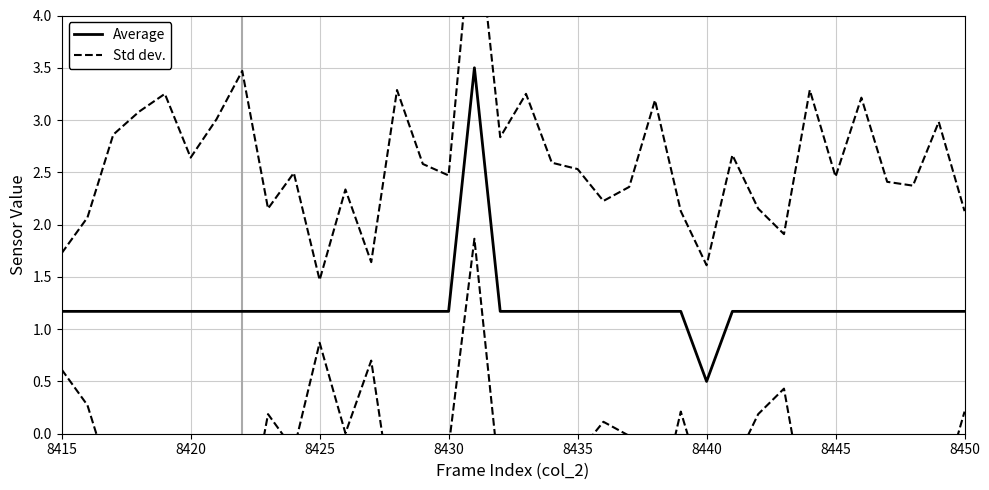

Which category has the lowest value in the Average series?

8440